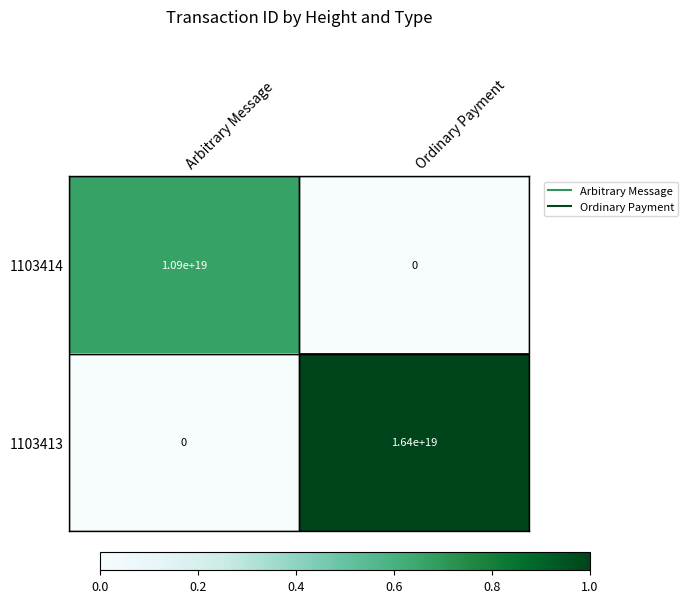

Which series has the widest spread of values?

1103413